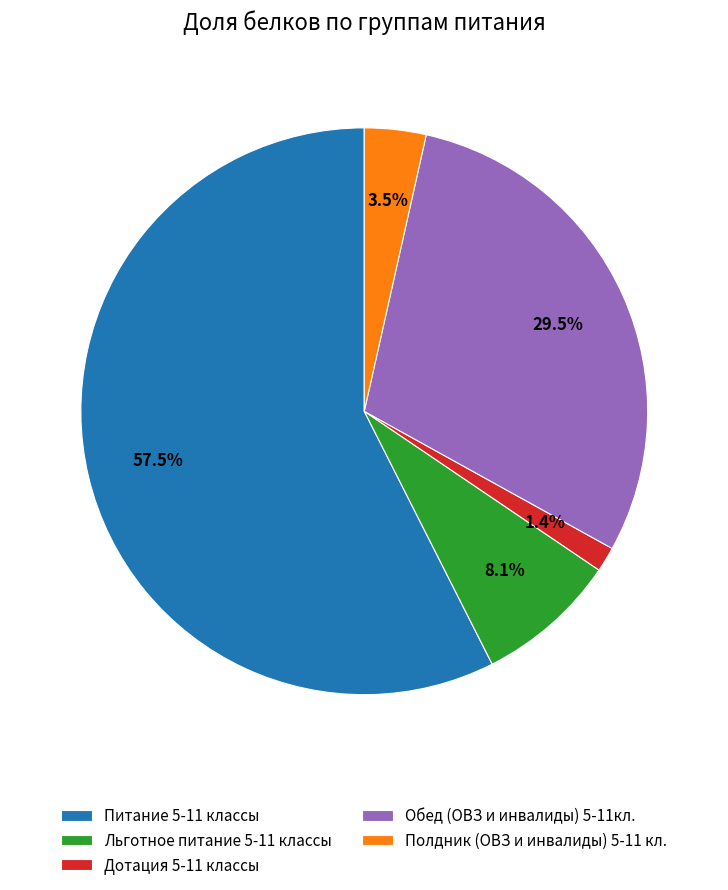

How many segments does this pie chart have?

5